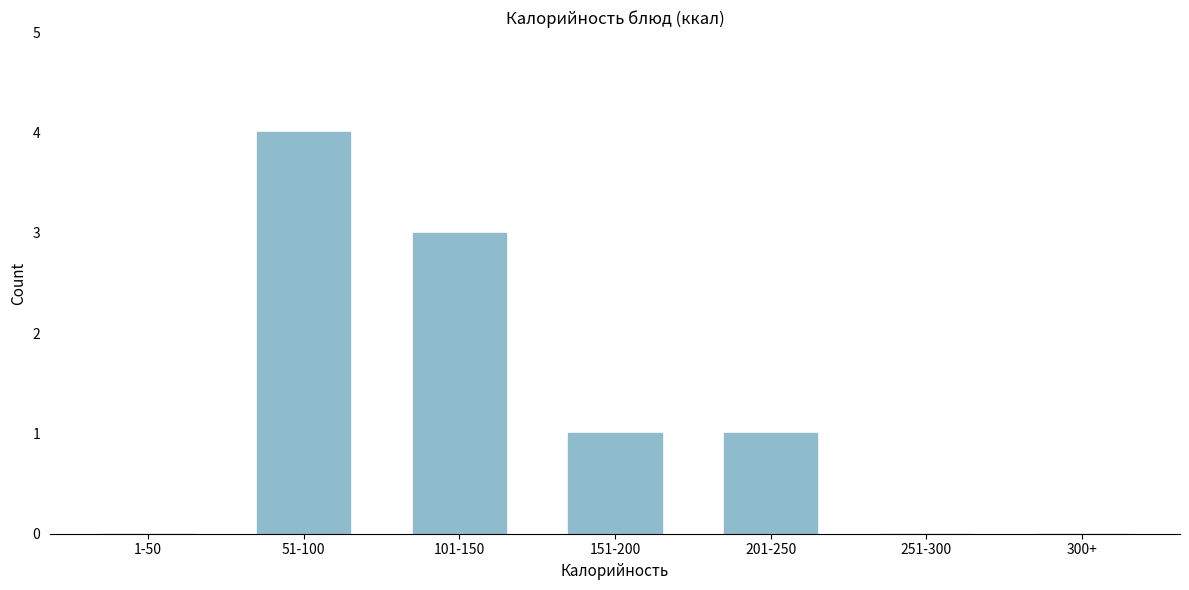

Reading left to right, extract all data points from this chart.

1-50=0	51-100=4	101-150=3	151-200=1	201-250=1	251-300=0	300+=0